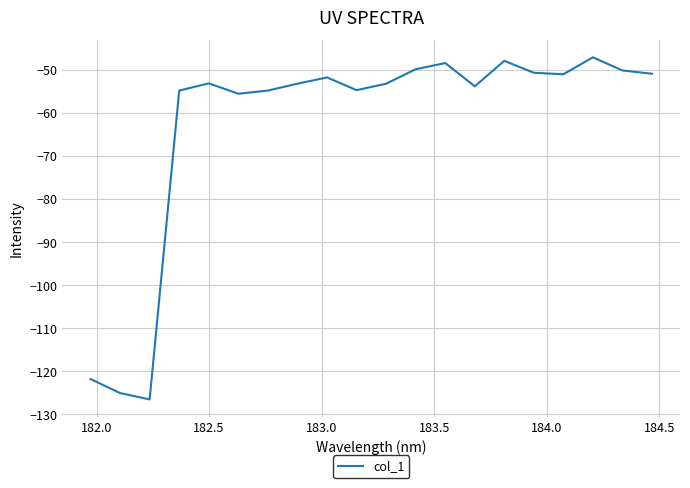

What is the smallest value displayed?

-126.6